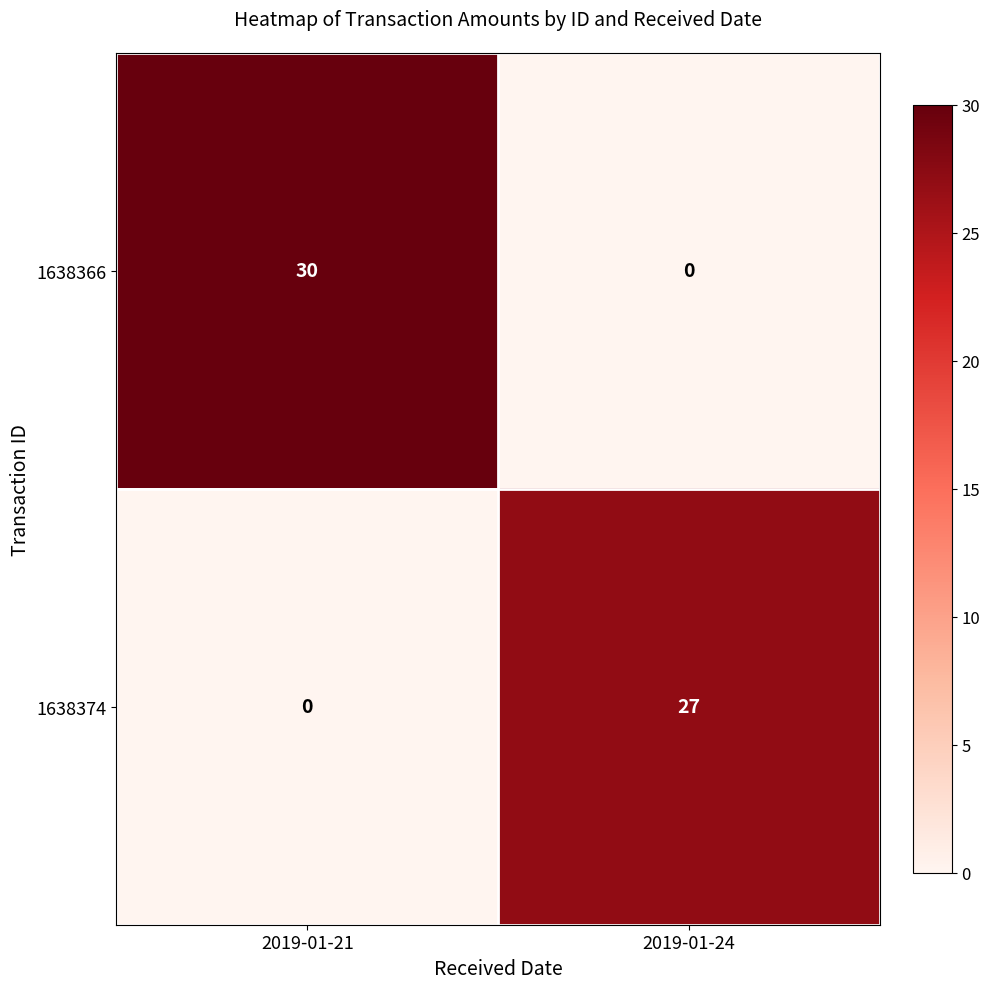

At 2019-01-24, list the series in order from largest to smallest.

1638374, 1638366